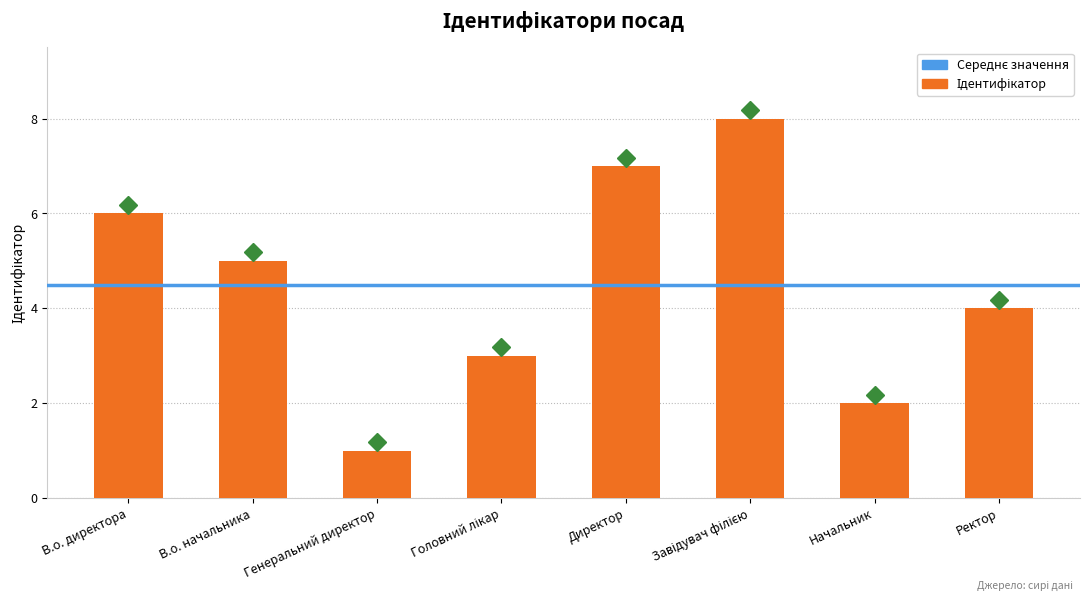

What is the label of the 8th bar from the right?

В.о. директора